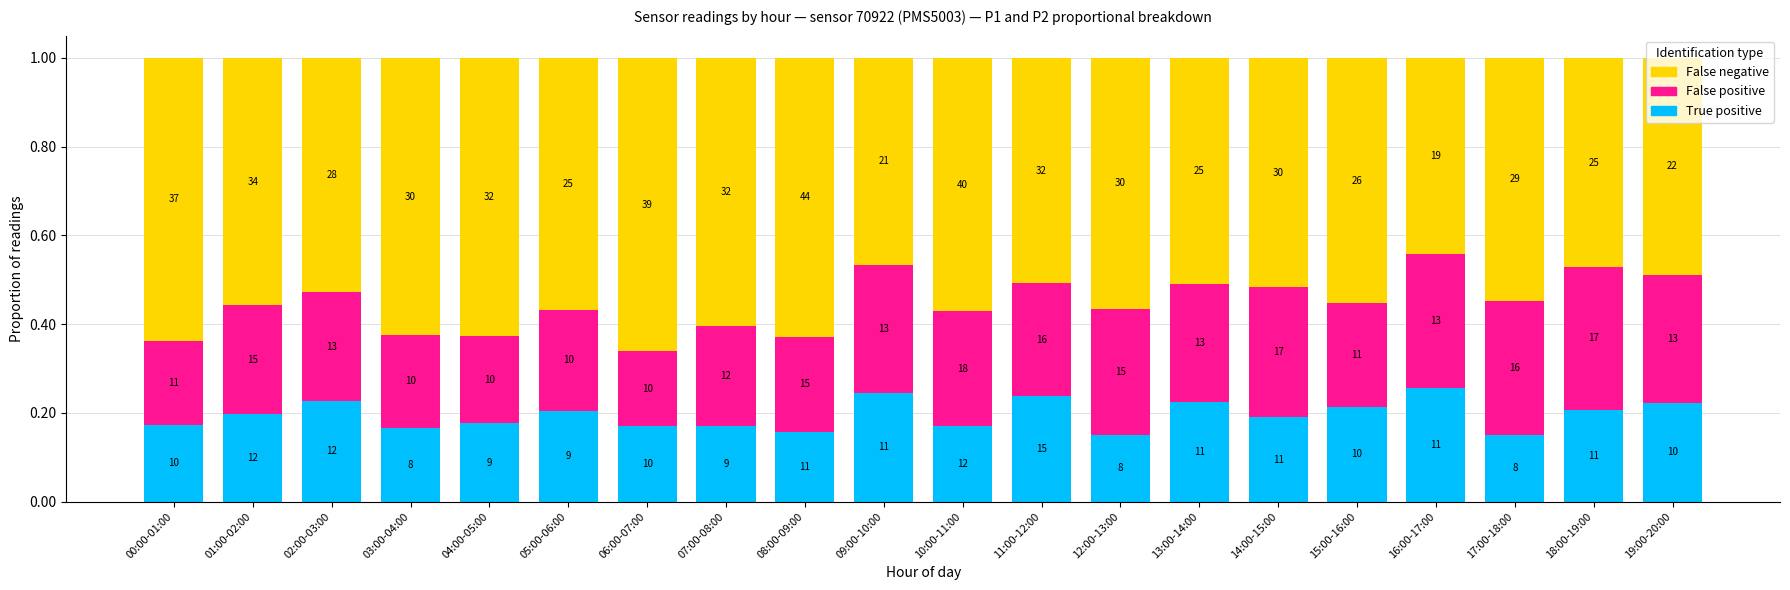

List the series in order of their peak value, lowest first.

True positive, False positive, False negative